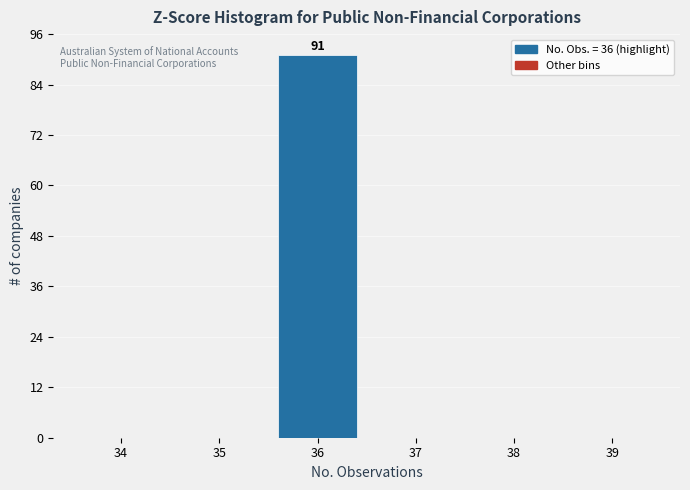

Which range on the x-axis has the tallest bar?

35.5 to 36.5